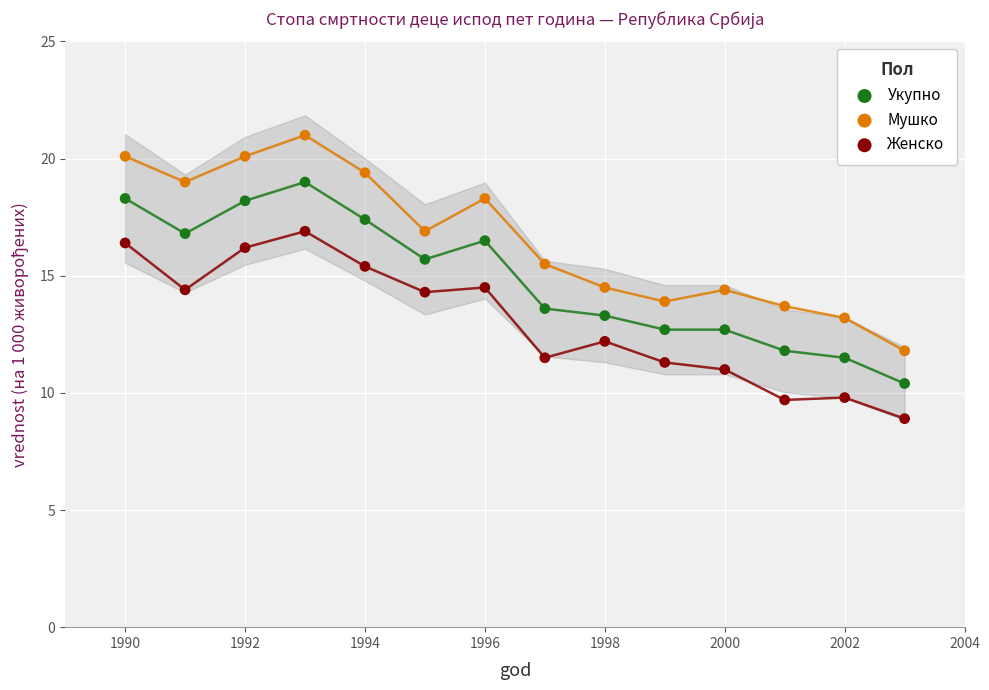

Across all data points, what is the range of X values (max minus min)?

13.0